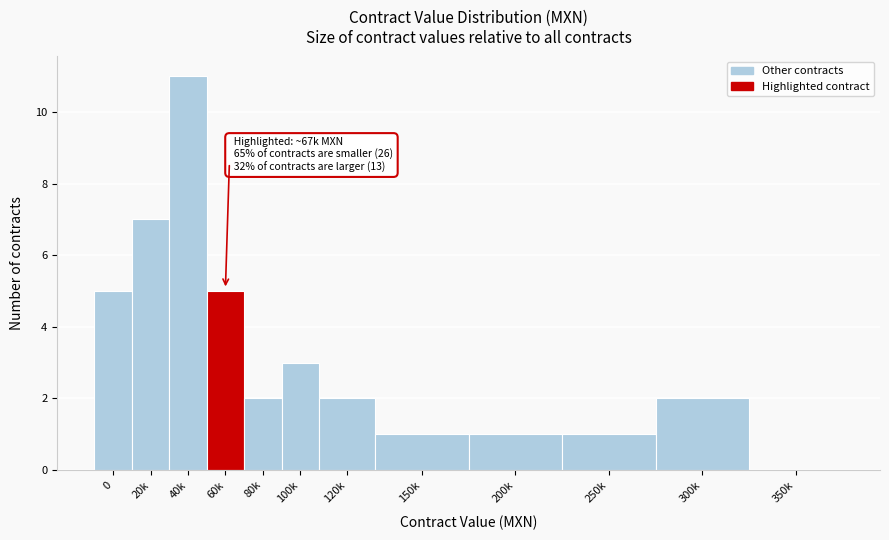

Reading left to right, extract all data points from this chart.

0=5	20k=7	40k=11	60k=5	80k=2	100k=3	120k=2	150k=1	200k=1	250k=1	300k=2	350k=0